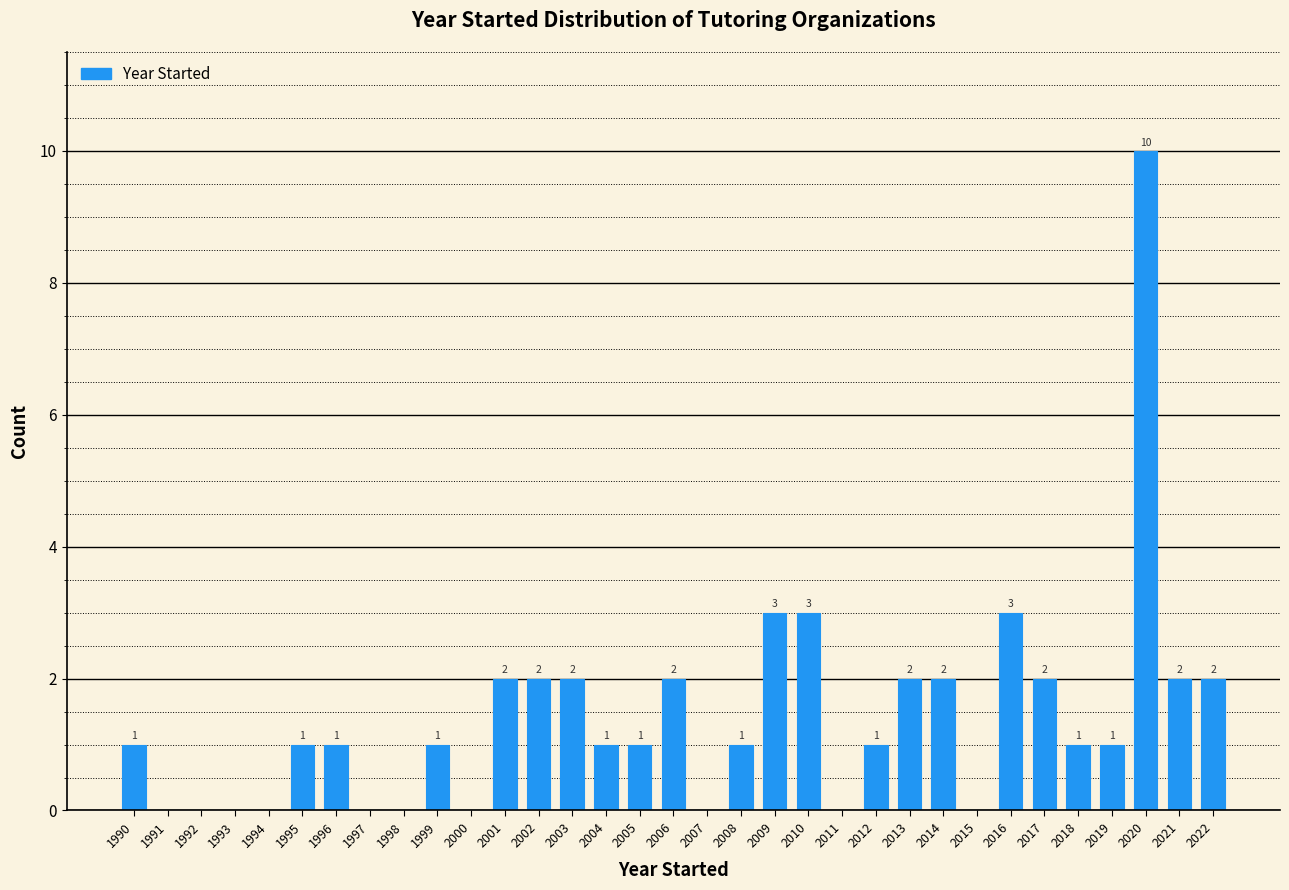

Reading left to right, transcribe all the data shown in this chart.

1990=1	1991=0	1992=0	1993=0	1994=0	1995=1	1996=1	1997=0	1998=0	1999=1	2000=0	2001=2	2002=2	2003=2	2004=1	2005=1	2006=2	2007=0	2008=1	2009=3	2010=3	2011=0	2012=1	2013=2	2014=2	2015=0	2016=3	2017=2	2018=1	2019=1	2020=10	2021=2	2022=2